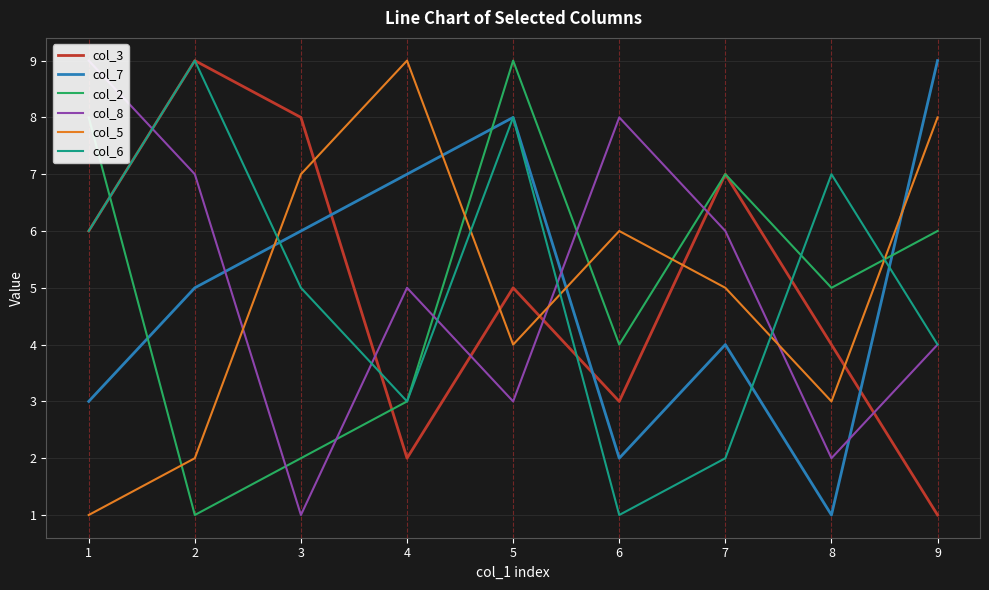

What is the difference between the highest and lowest values at 8?

6